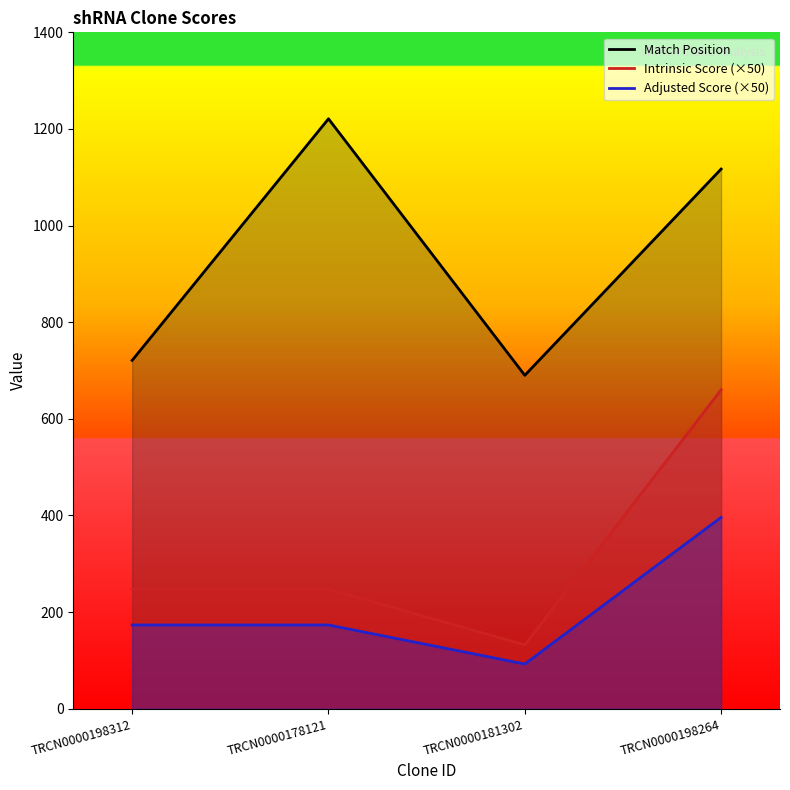

What is the sum of the Adjusted Score values at TRCN0000178121 and TRCN0000198264?

569.2